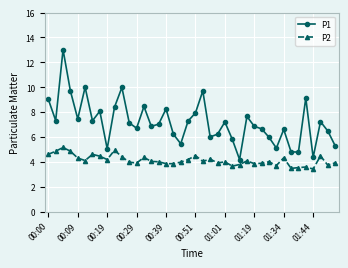

List the series in order of their peak value, highest first.

P1, P2